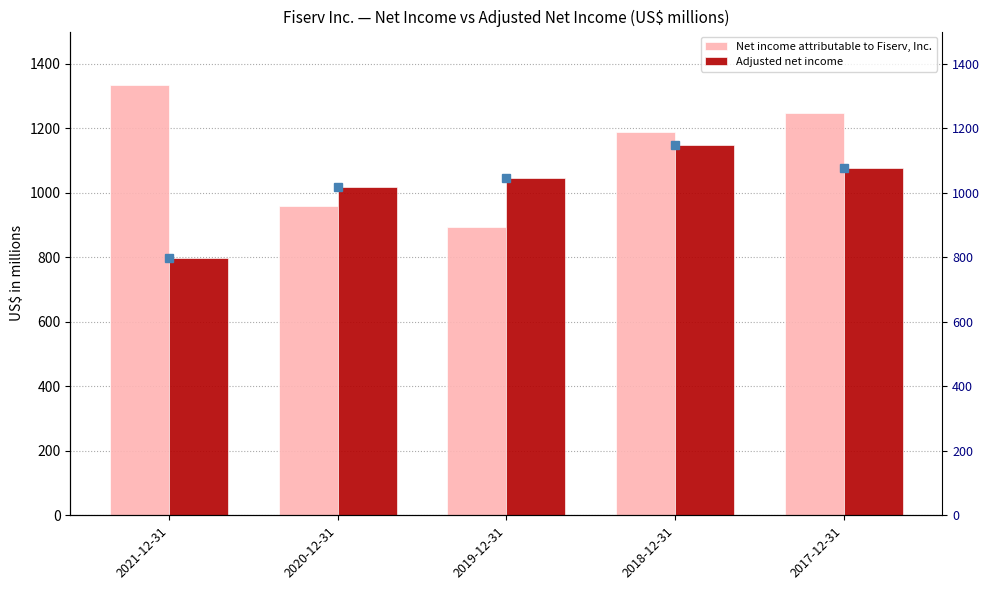

What position from the left is 2020-12-31?

2